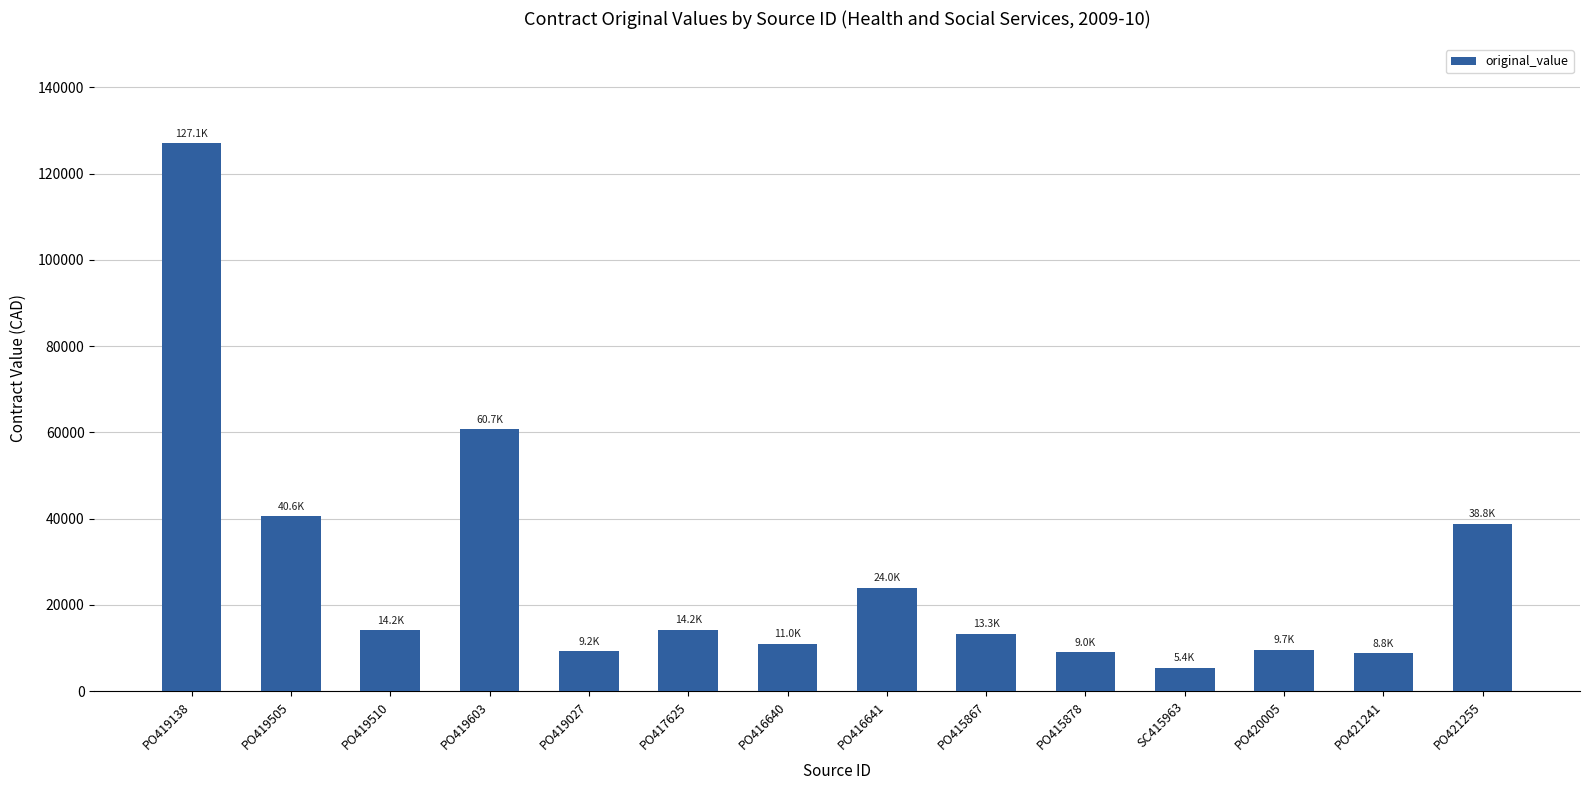

The value at SC415963 is 5423.7. True or false?

True